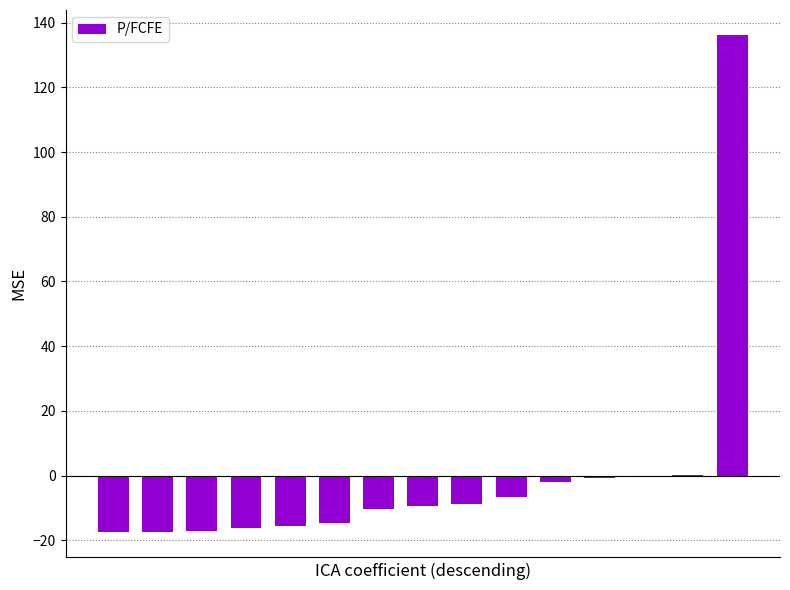

What is the greatest value displayed?

136.2